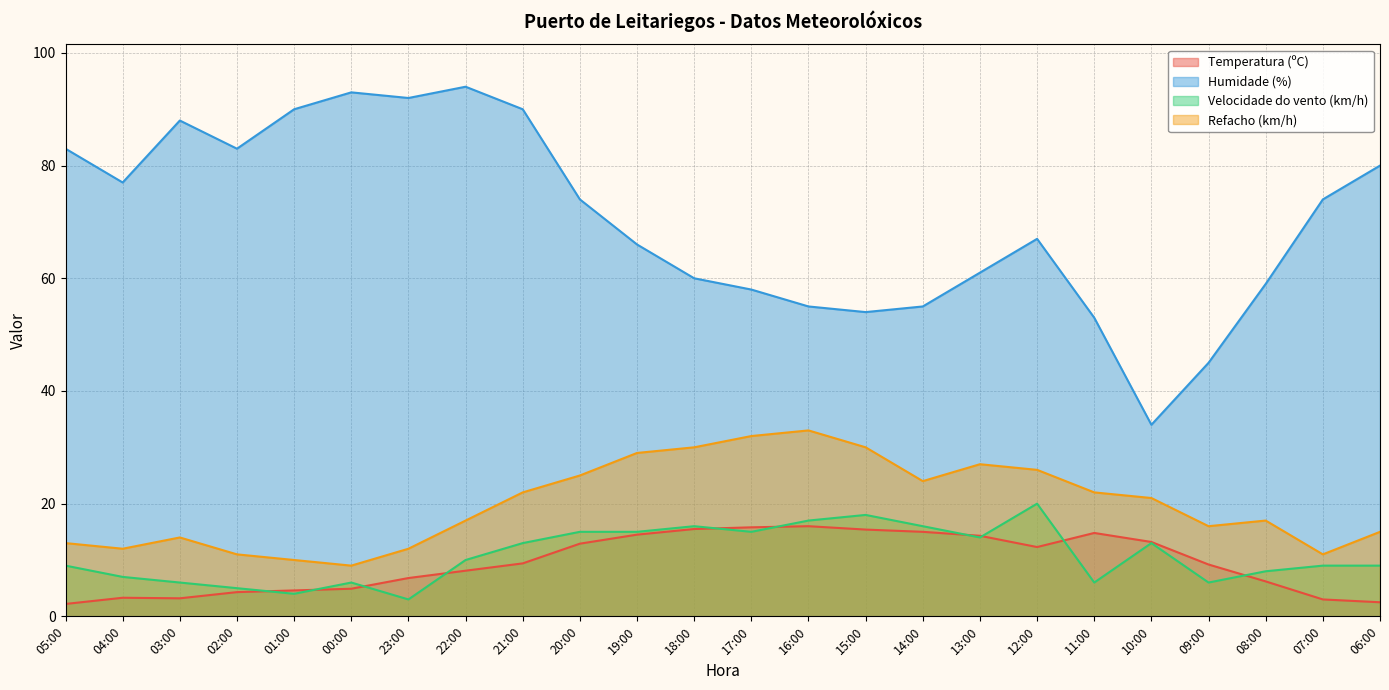

What is the sum of all Temperatura (ºC) values?

227.4